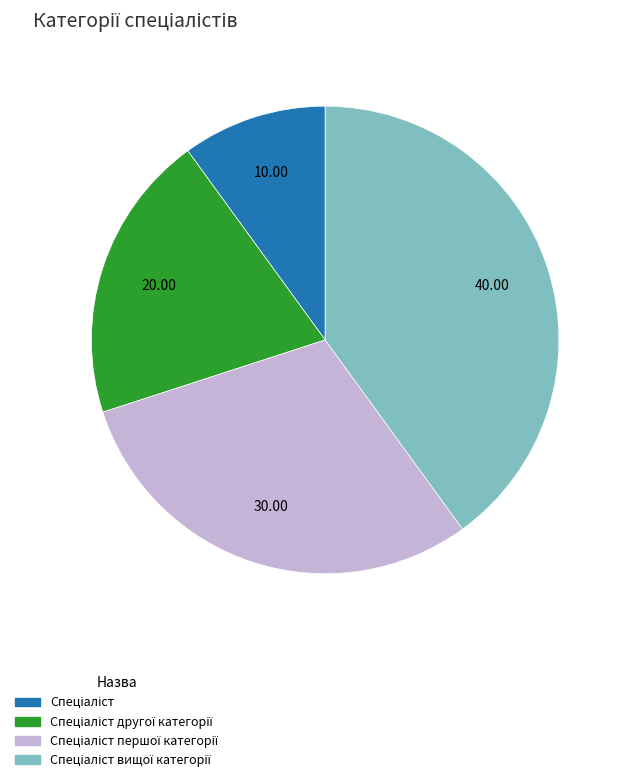

Is there any slice that represents more than half of the pie?

No